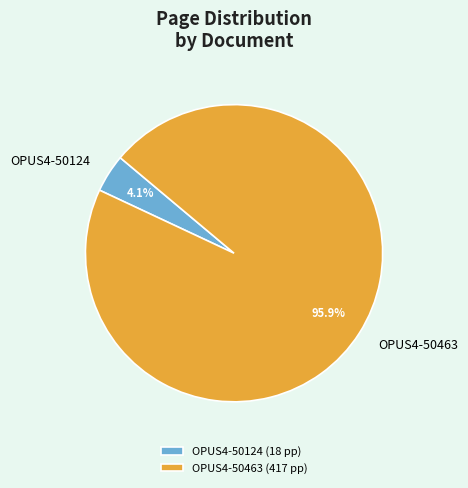

To the nearest percent, what portion does OPUS4-50124 represent?

4%